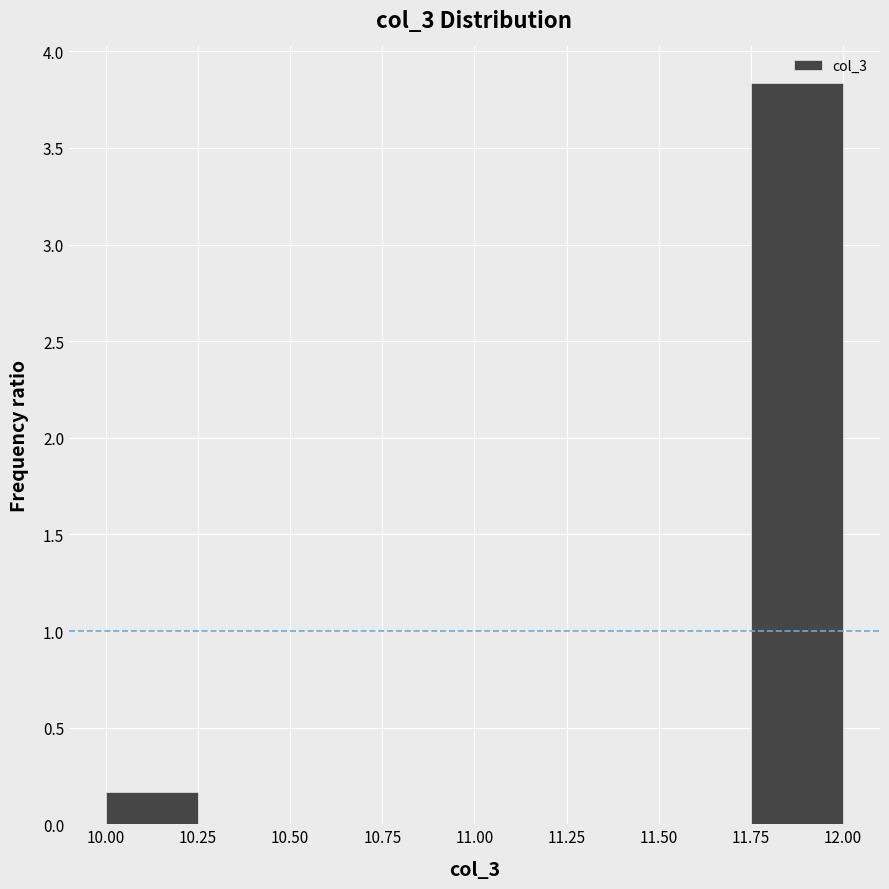

How tall is the bar that spans 10.00 to 10.25 on the x-axis? The values are not printed on the chart, so give them approximately, as read against the axis.

0.15